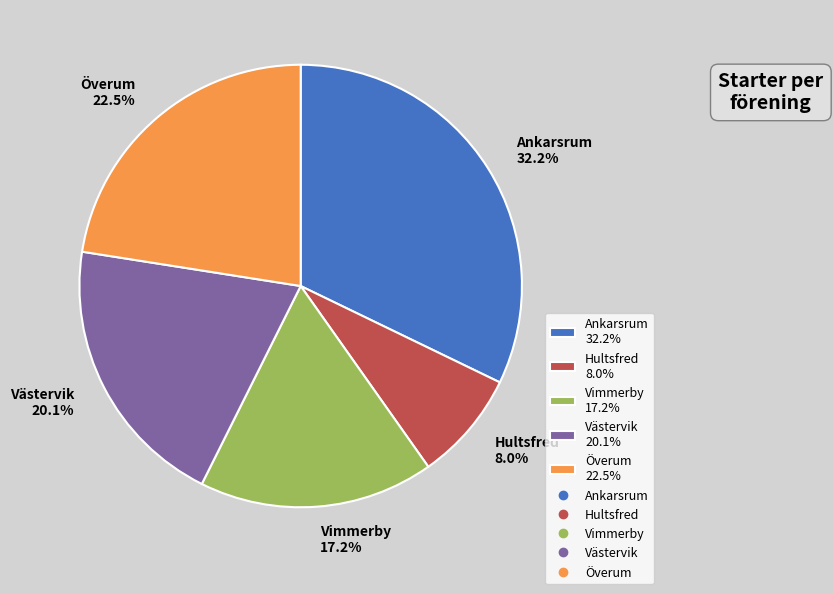

To the nearest percent, what is the combined percentage of Hultsfred and Västervik?

28%